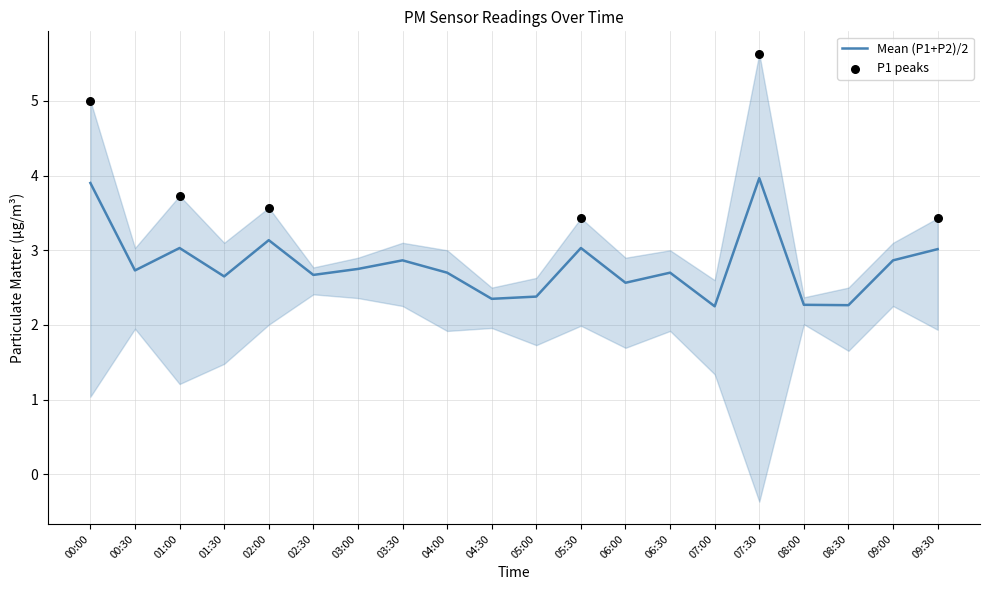

Is the value of P2 at 07:00 greater than the value of P1 at 08:30?

No